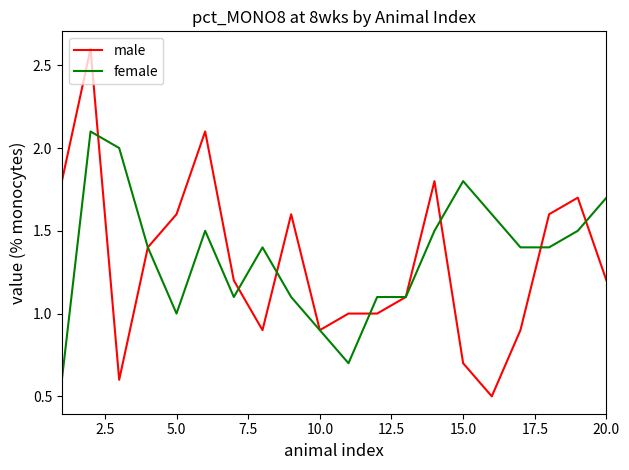

What is the greatest value displayed?

2.6